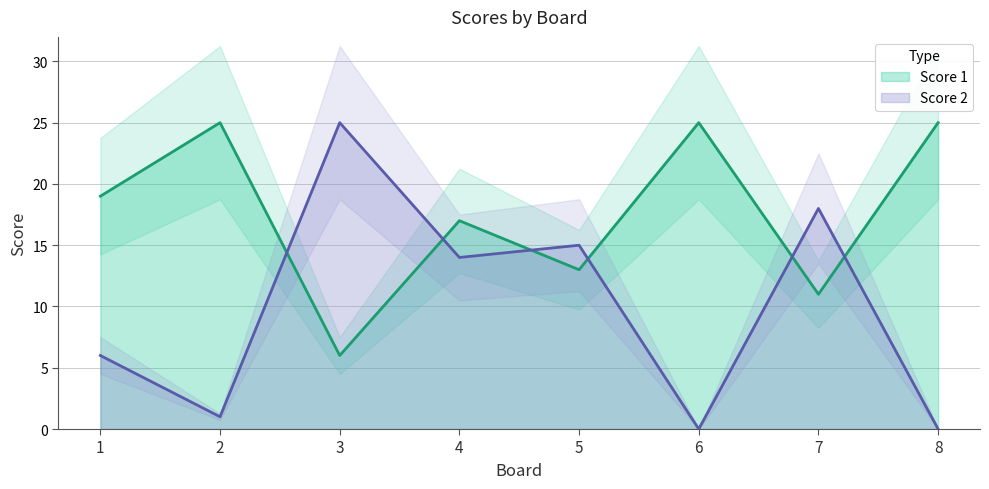

Between 1 and 4, which series saw the biggest shift?

Score 2